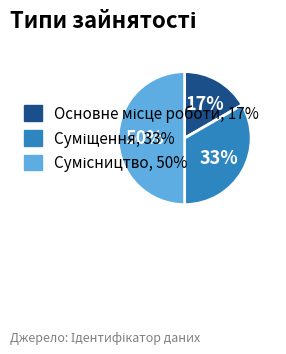

To the nearest percent, what is the difference between the largest and smallest slice percentages?

33%